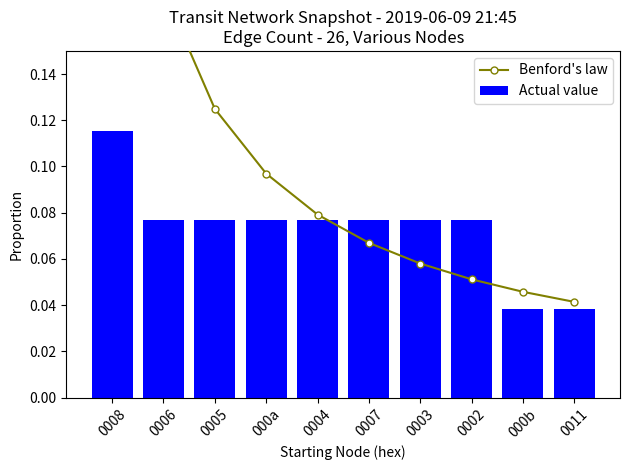

Reading right to left, list all the values displayed in this chart.

Benford's law: 0.0	0.0	0.1	0.1	0.1	0.1	0.1	0.1	0.2	0.3
Actual value: 0.0	0.0	0.1	0.1	0.1	0.1	0.1	0.1	0.1	0.1